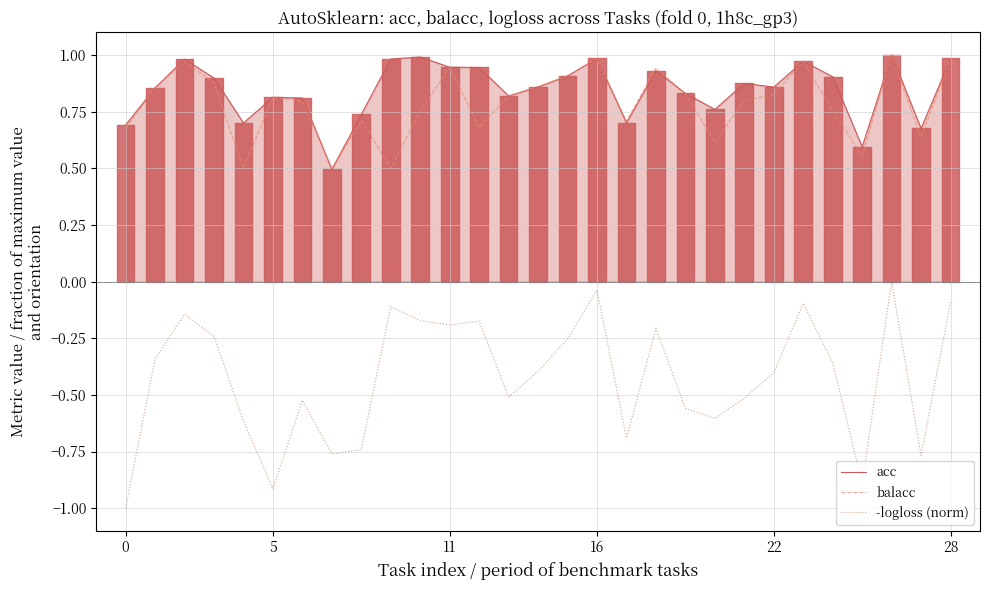

What is the total value across all series at 27?

0.5